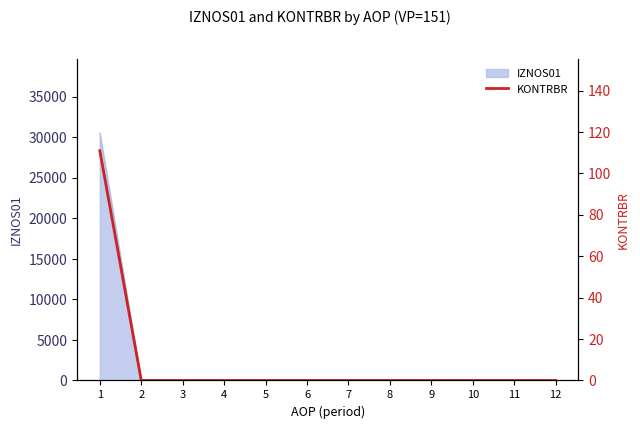

How many categories are shown in the chart?

12